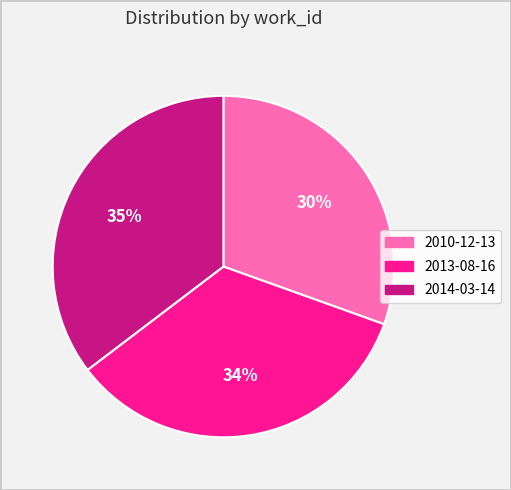

To the nearest percent, what percentage of the pie is 2013-08-16?

34%